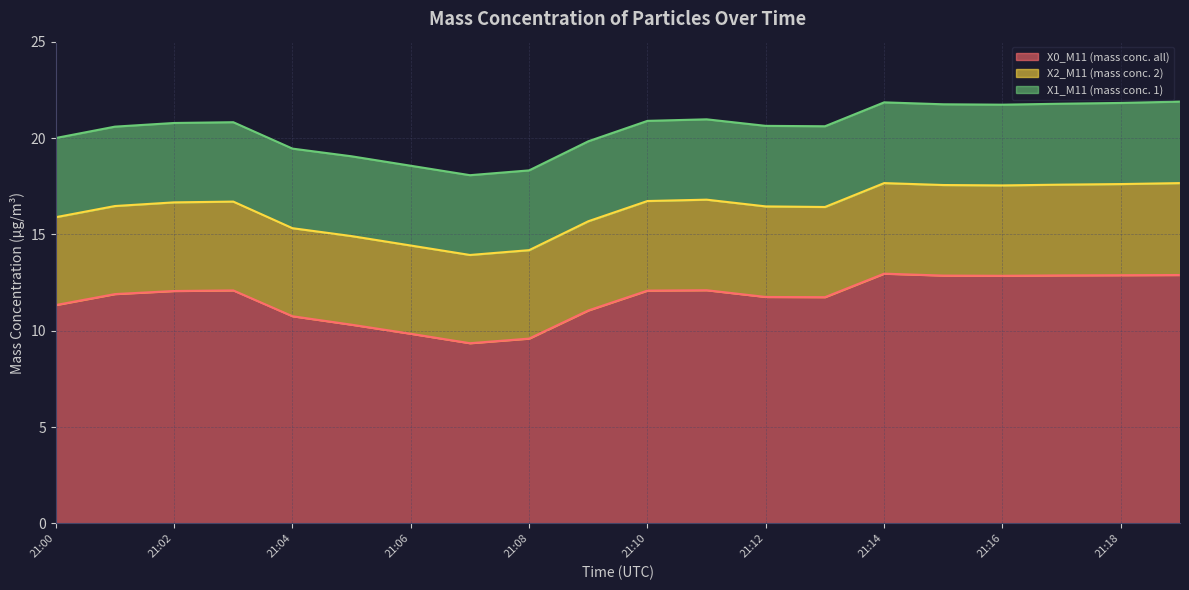

Which series has the widest spread of values?

X0_M11 (mass conc. all)